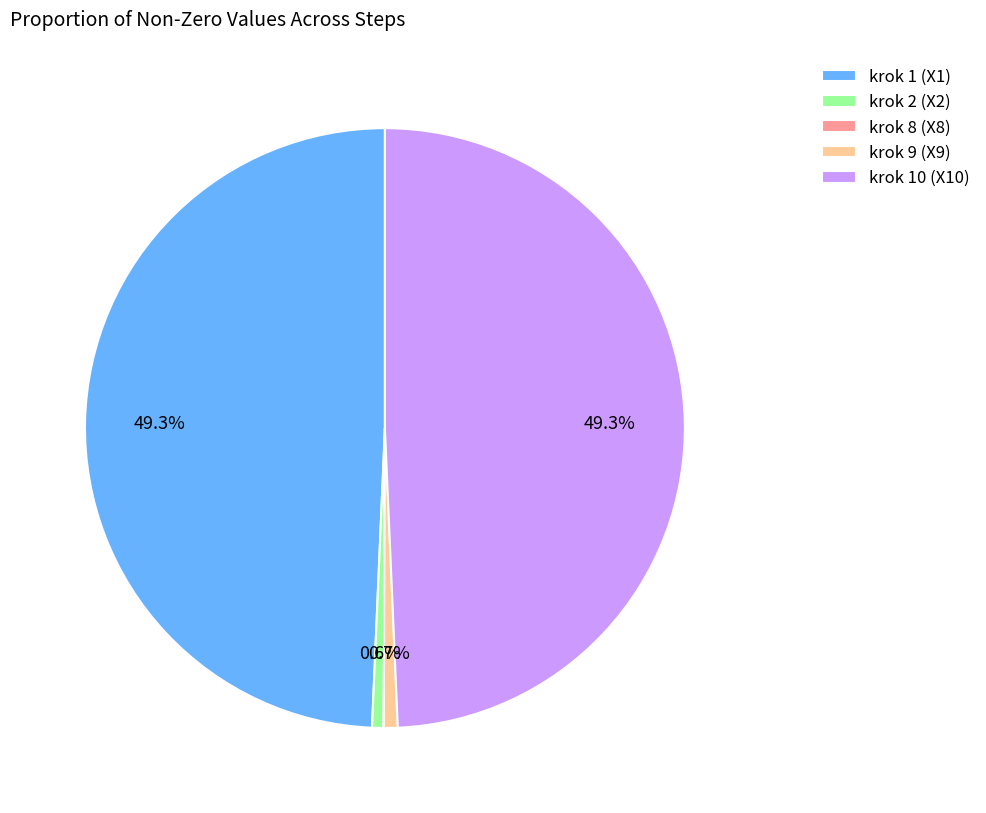

Which has a higher value, krok 9 (X9) or krok 1 (X1)?

krok 1 (X1)